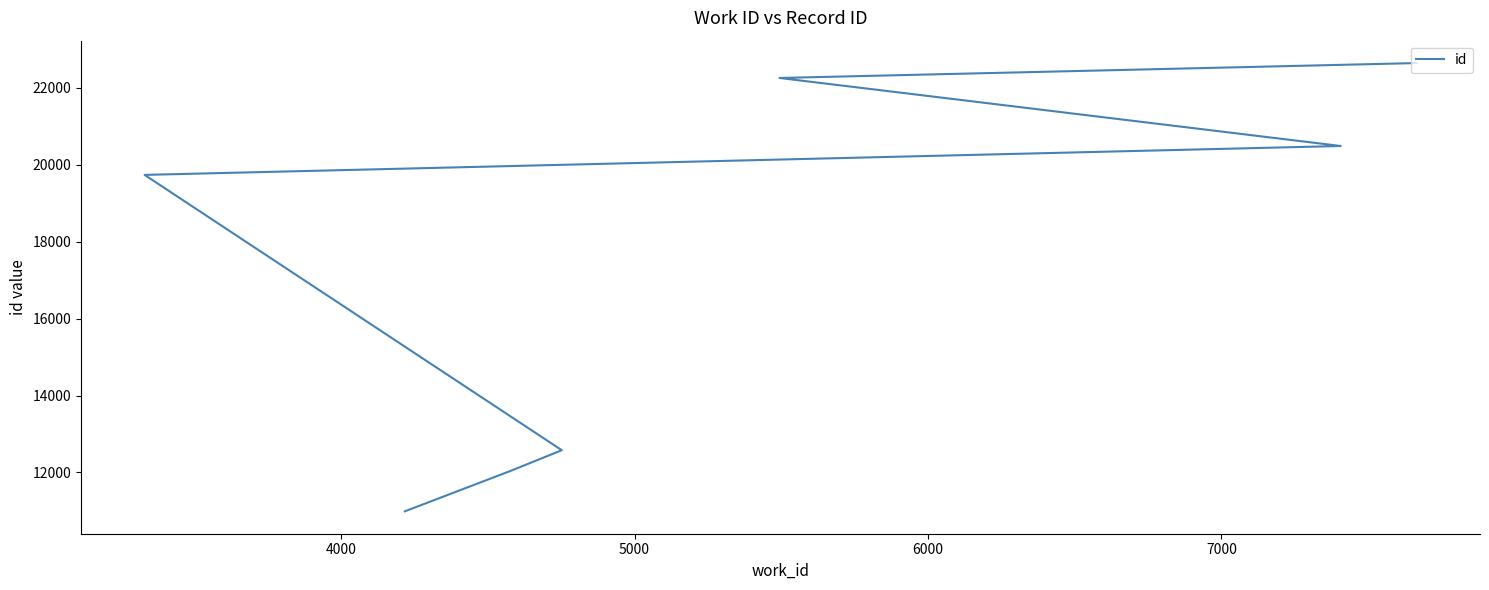

Is it true that the value at 5000 is 6119?

False